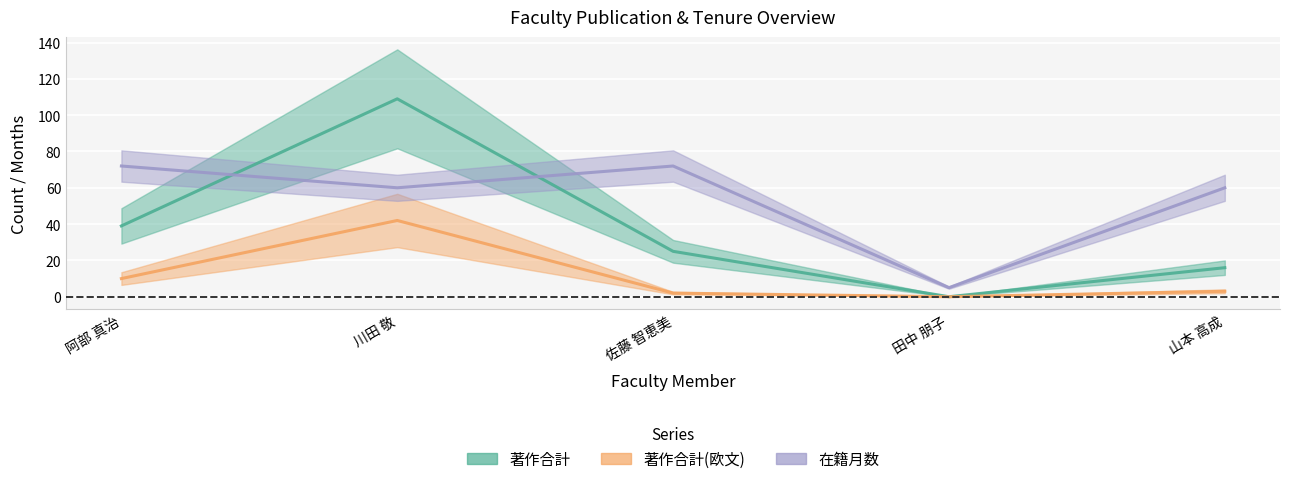

At which category is the sum across all series the highest?

川田 敬